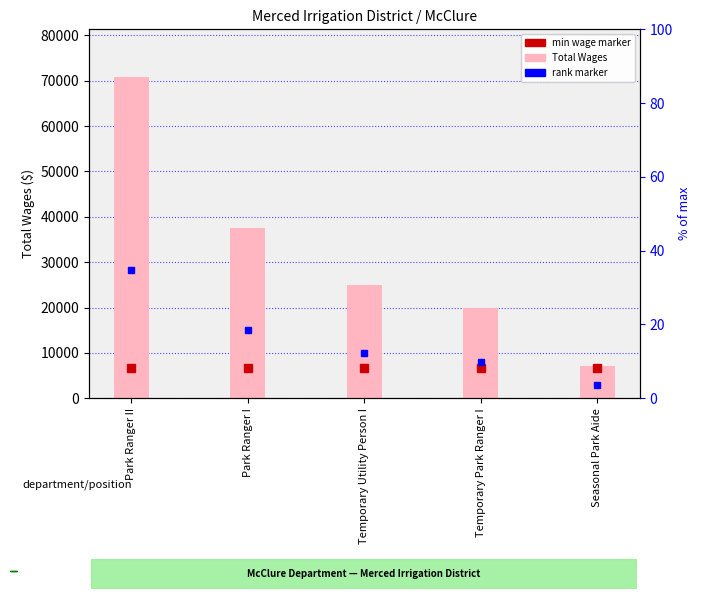

Are the bars grouped side by side (vs. stacked)?

No